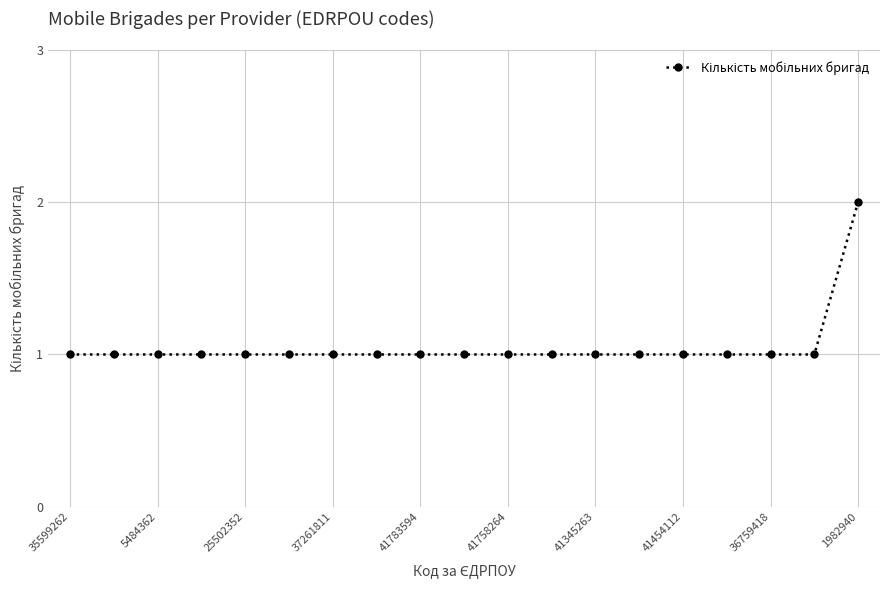

How many values are between 1 and 2?

19